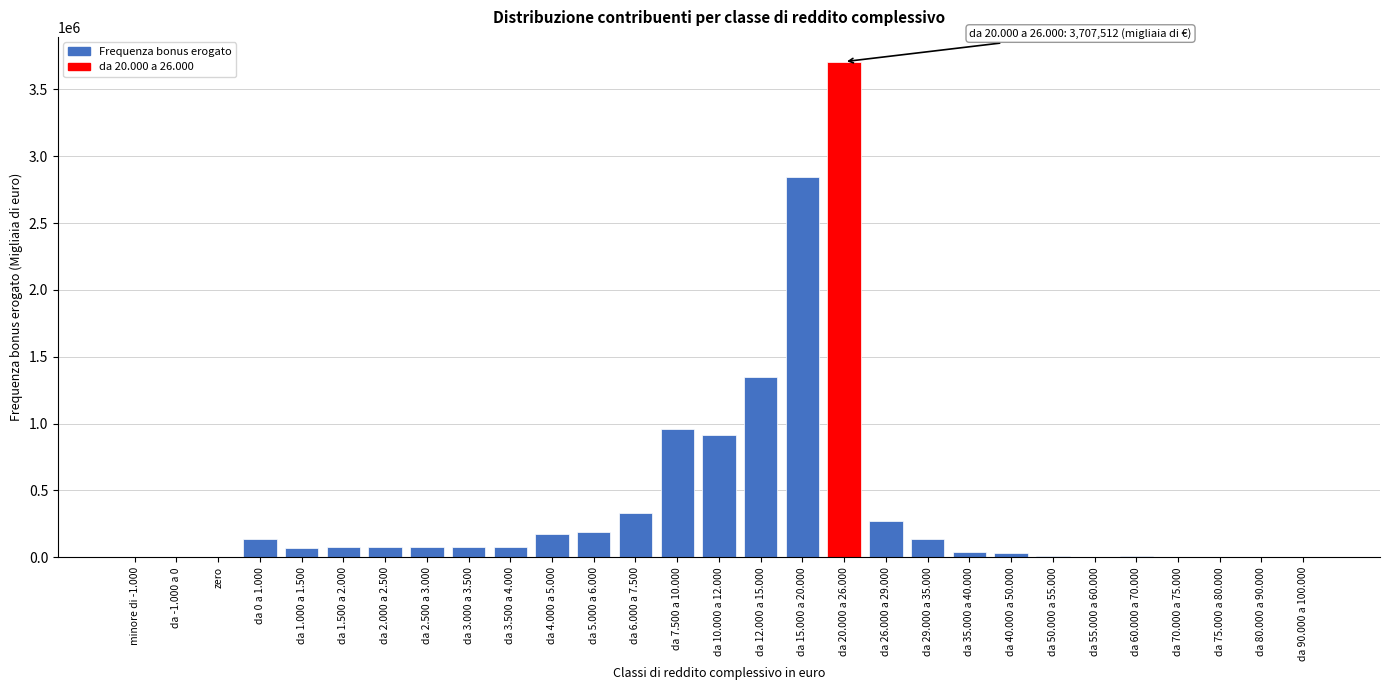

Is it true that the value at da 20.000 a 26.000 is 3707512?

True